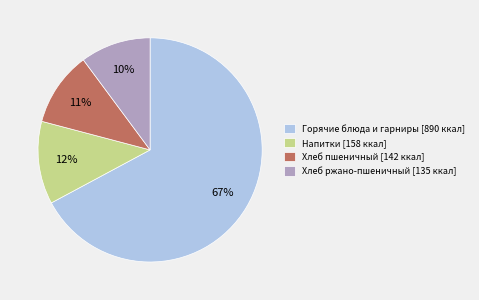

Count the number of slices in the pie.

4